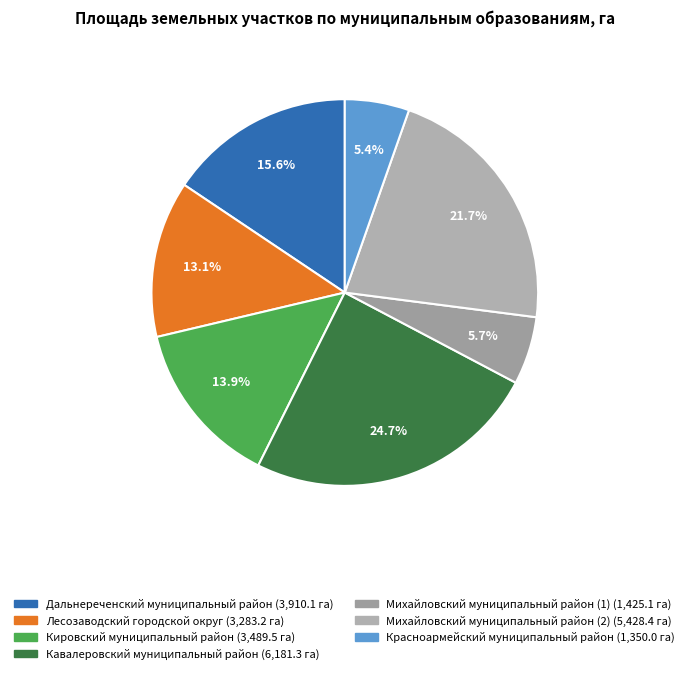

How many slices are in this pie chart?

7